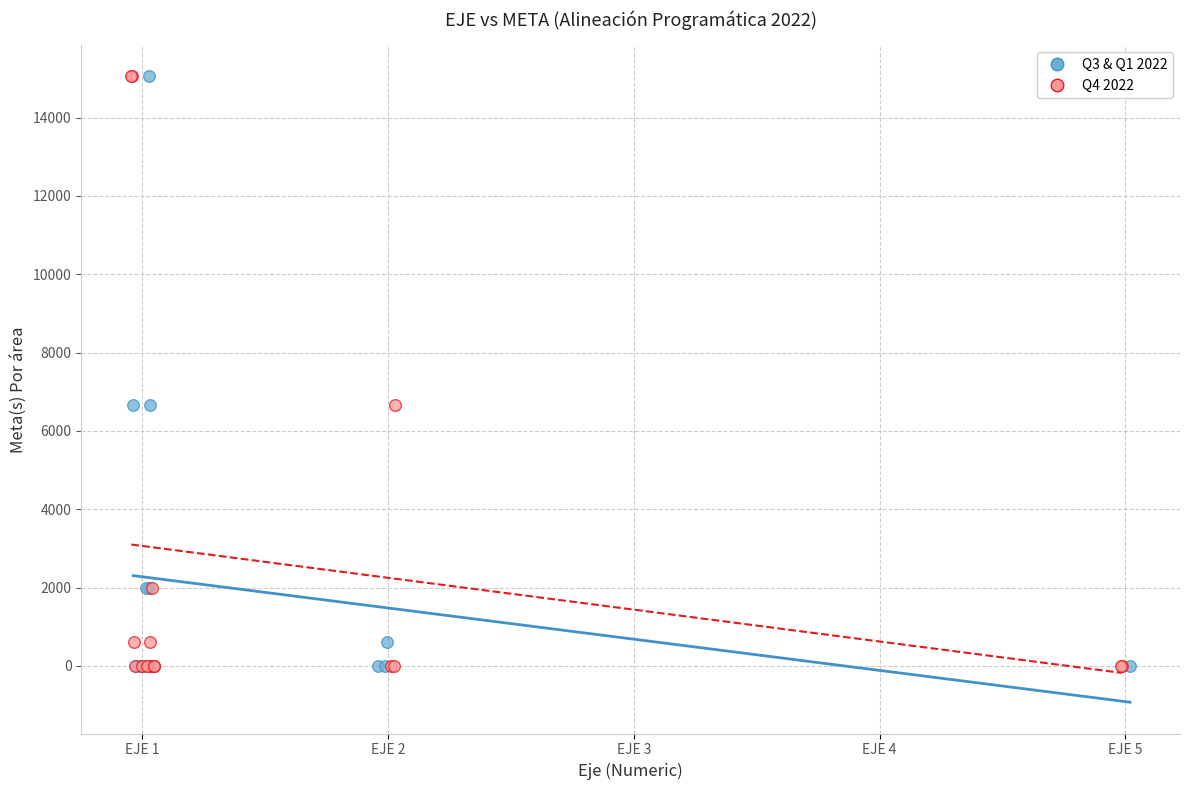

What are all the series names shown in the legend?

Q3 & Q1 2022, Q4 2022